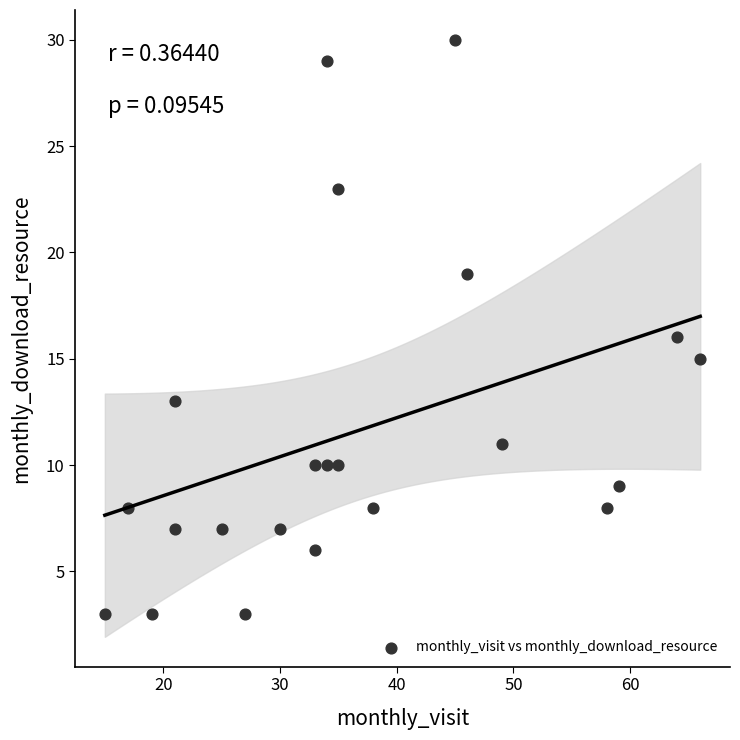

What is the range of X values (max minus min)?

51